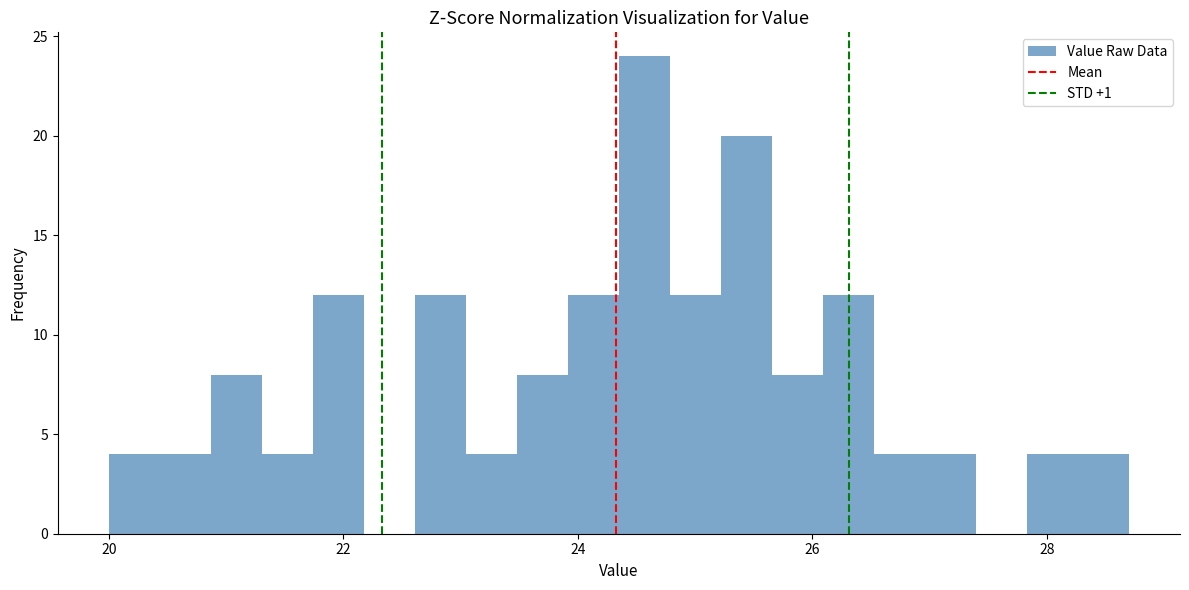

Around what value on the x-axis is the tallest bar? Give the approximate position of its centre, as read against the axis.

24.6